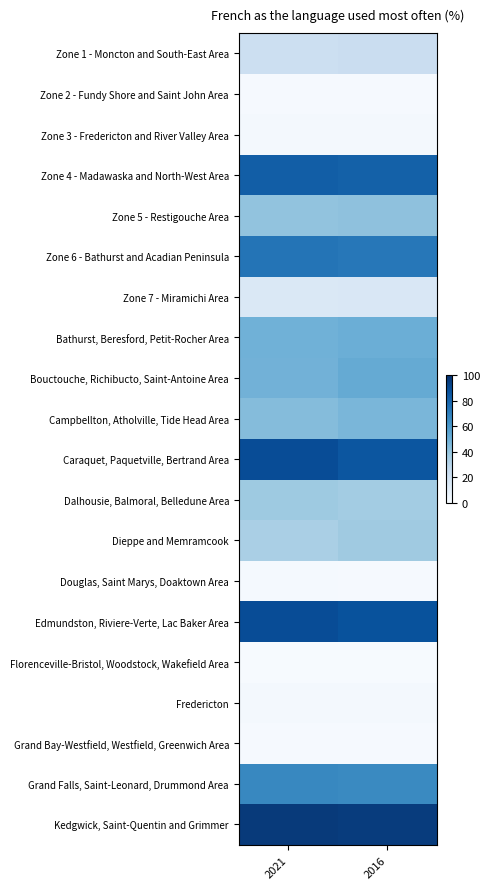

Reading left to right, what are all the values shown in this chart?

Zone 1 - Moncton and South-East Area: 2021=21.8	2016=22.9
Zone 2 - Fundy Shore and Saint John Area: 2021=0.9	2016=0.9
Zone 3 - Fredericton and River Valley Area: 2021=1.6	2016=1.6
Zone 4 - Madawaska and North-West Area: 2021=82.4	2016=80.9
Zone 5 - Restigouche Area: 2021=40.5	2016=41.3
Zone 6 - Bathurst and Acadian Peninsula: 2021=73.6	2016=72.4
Zone 7 - Miramichi Area: 2021=14.3	2016=14.9
Bathurst, Beresford, Petit-Rocher Area: 2021=48.7	2016=49.8
Bouctouche, Richibucto, Saint-Antoine Area: 2021=48.2	2016=51.6
Campbellton, Atholville, Tide Head Area: 2021=43.5	2016=46.2
Caraquet, Paquetville, Bertrand Area: 2021=88.8	2016=85.5
Dalhousie, Balmoral, Belledune Area: 2021=37.3	2016=35.9
Dieppe and Memramcook: 2021=33.9	2016=36.8
Douglas, Saint Marys, Doaktown Area: 2021=1.2	2016=1.0
Edmundston, Riviere-Verte, Lac Baker Area: 2021=88.7	2016=86.9
Florenceville-Bristol, Woodstock, Wakefield Area: 2021=0.5	2016=0.7
Fredericton: 2021=1.7	2016=2.0
Grand Bay-Westfield, Westfield, Greenwich Area: 2021=0.8	2016=0.8
Grand Falls, Saint-Leonard, Drummond Area: 2021=66.3	2016=65.4
Kedgwick, Saint-Quentin and Grimmer: 2021=95.8	2016=95.3